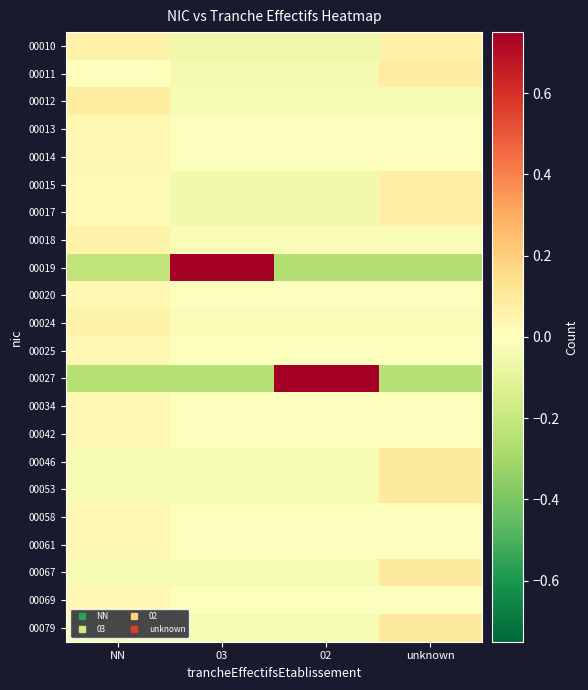

Reading left to right, what are all the values shown in this chart?

00010: NN=0.1	03=-0.1	02=-0.1	unknown=0.1
00011: NN=-0.0	03=-0.0	02=-0.0	unknown=0.1
00012: NN=0.1	03=-0.0	02=-0.0	unknown=-0.0
00013: NN=0.0	03=-0.0	02=-0.0	unknown=-0.0
00014: NN=0.0	03=-0.0	02=-0.0	unknown=-0.0
00015: NN=0.0	03=-0.1	02=-0.1	unknown=0.1
00017: NN=0.0	03=-0.1	02=-0.1	unknown=0.1
00018: NN=0.1	03=-0.0	02=-0.0	unknown=-0.0
00019: NN=-0.2	03=0.7	02=-0.3	unknown=-0.3
00020: NN=0.0	03=-0.0	02=-0.0	unknown=-0.0
00024: NN=0.1	03=-0.0	02=-0.0	unknown=-0.0
00025: NN=0.0	03=-0.0	02=-0.0	unknown=-0.0
00027: NN=-0.2	03=-0.2	02=0.8	unknown=-0.2
00034: NN=0.0	03=-0.0	02=-0.0	unknown=-0.0
00042: NN=0.0	03=-0.0	02=-0.0	unknown=-0.0
00046: NN=-0.0	03=-0.0	02=-0.0	unknown=0.1
00053: NN=-0.0	03=-0.0	02=-0.0	unknown=0.1
00058: NN=0.0	03=-0.0	02=-0.0	unknown=-0.0
00061: NN=0.0	03=-0.0	02=-0.0	unknown=-0.0
00067: NN=-0.0	03=-0.0	02=-0.0	unknown=0.1
00069: NN=0.0	03=-0.0	02=-0.0	unknown=-0.0
00079: NN=-0.0	03=-0.0	02=-0.0	unknown=0.1